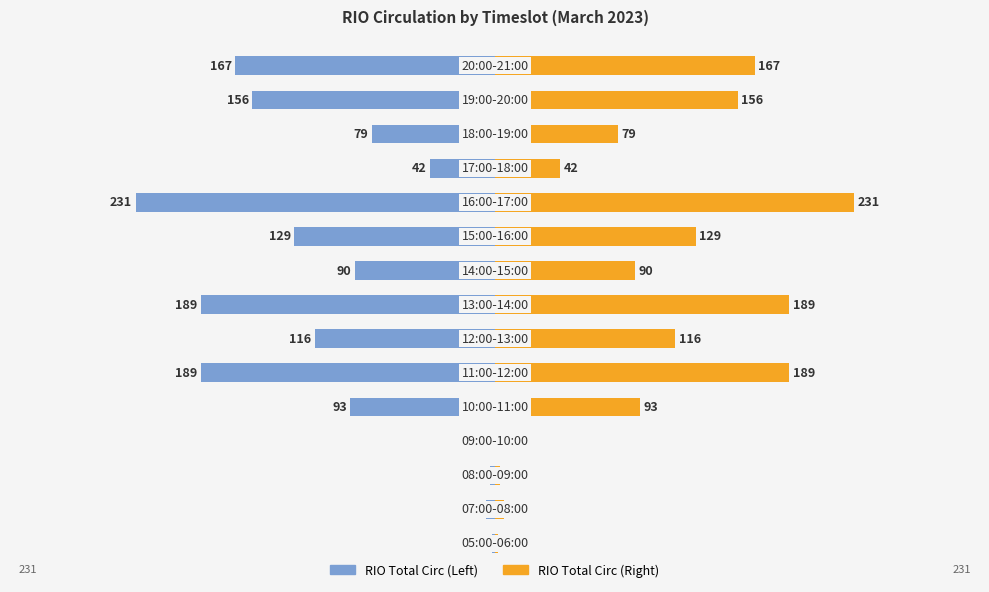

True or false: RIO Total Circ (Left) has a value of -227 at 9.

False